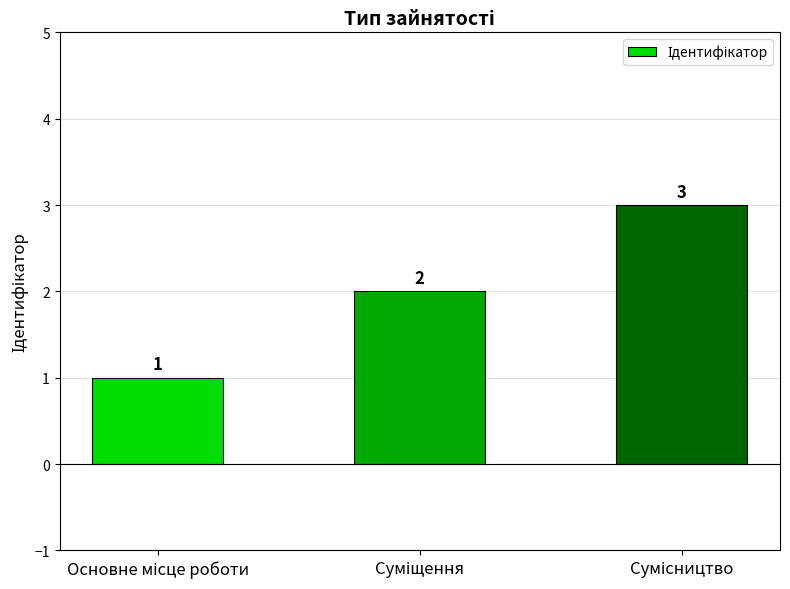

What is the value of the 1st bar from the left?

1